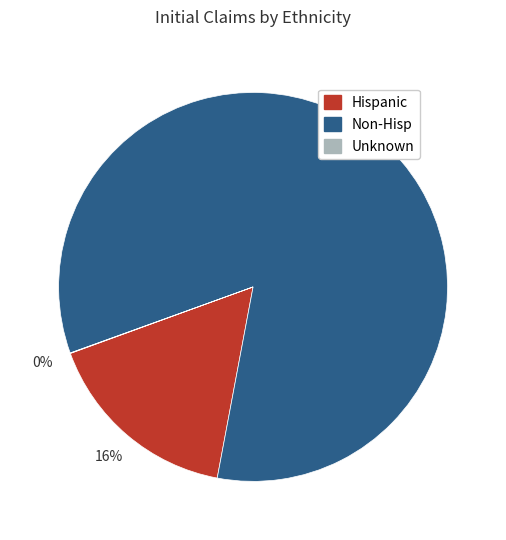

To the nearest percent, what percentage of the pie is Hispanic?

16%